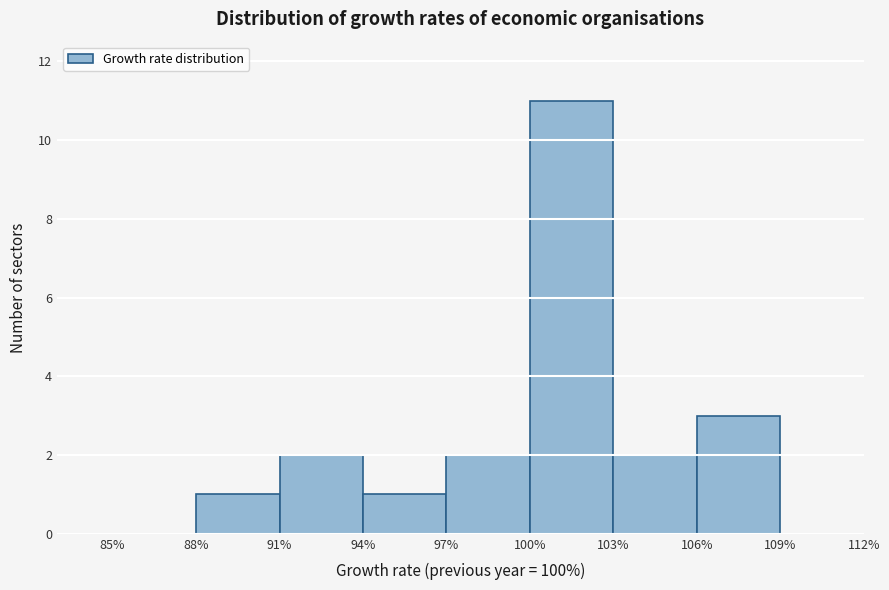

Reading left to right, transcribe this chart: for each bar, give the range it covers on the x-axis and its height. The values are not printed on the chart, so give them approximately, as read against the axis.

85% to 88%: 0
88% to 91%: 1
91% to 94%: 2
94% to 97%: 1
97% to 100%: 2
100% to 103%: 11
103% to 106%: 2
106% to 109%: 3
109% to 112%: 0